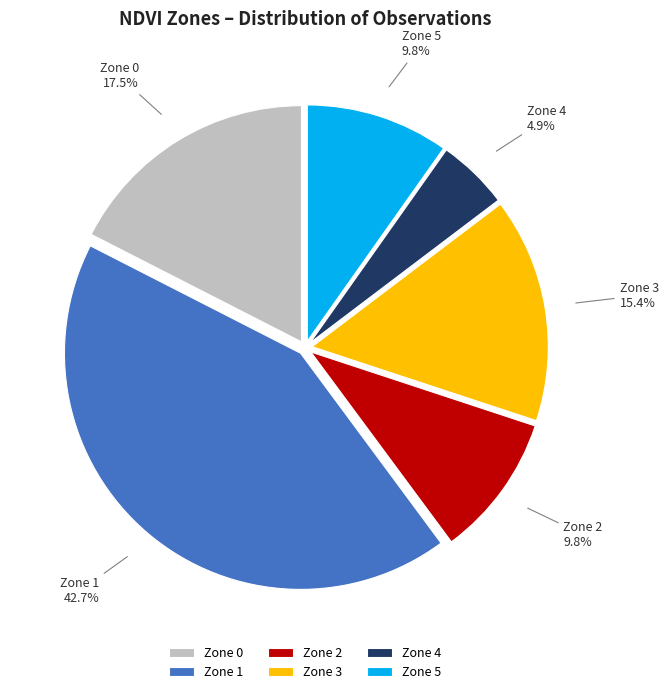

Does Zone 3 represent more than half of the total?

No